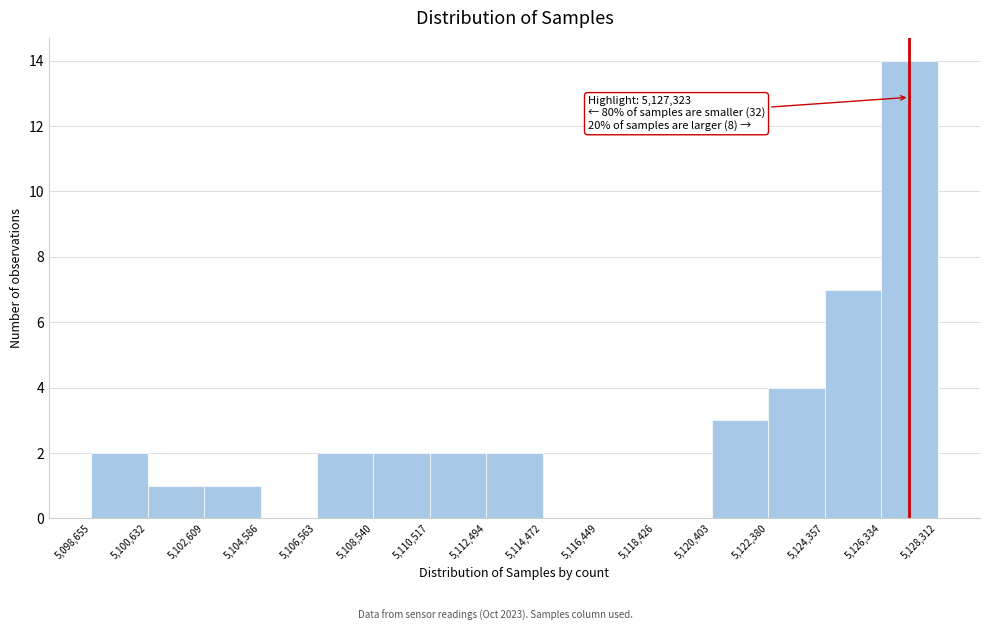

Over which range of the x-axis is the bar tallest?

5,126,334 to 5,128,312